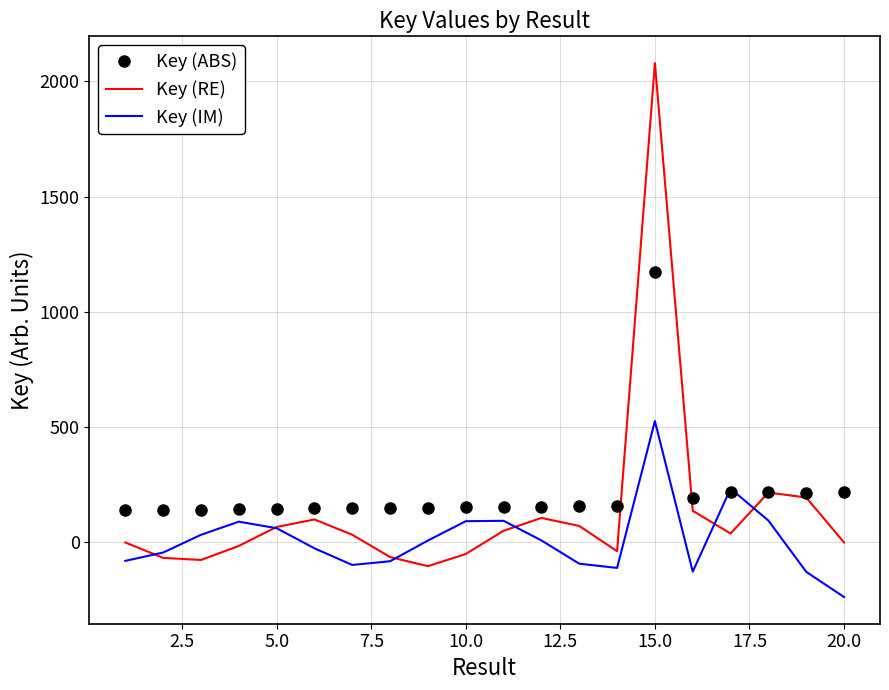

What is the smallest value displayed?

-236.6